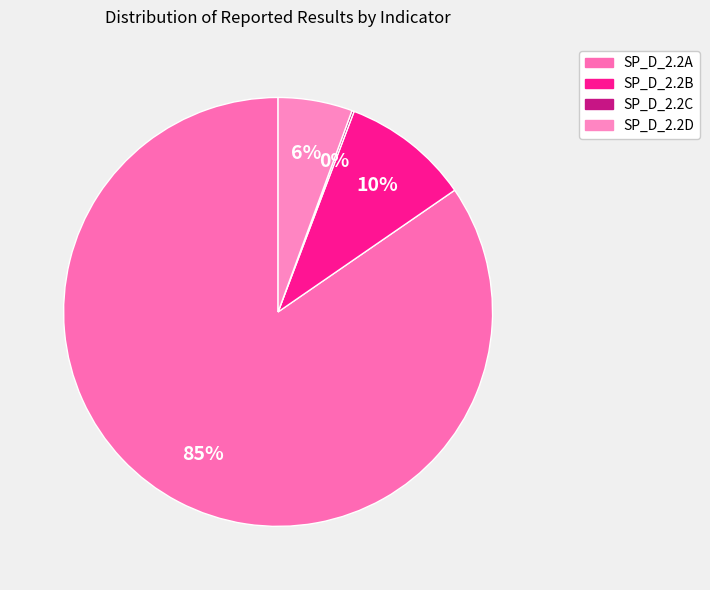

What is the change in value from SP_D_2.2A to SP_D_2.2B?

-23854